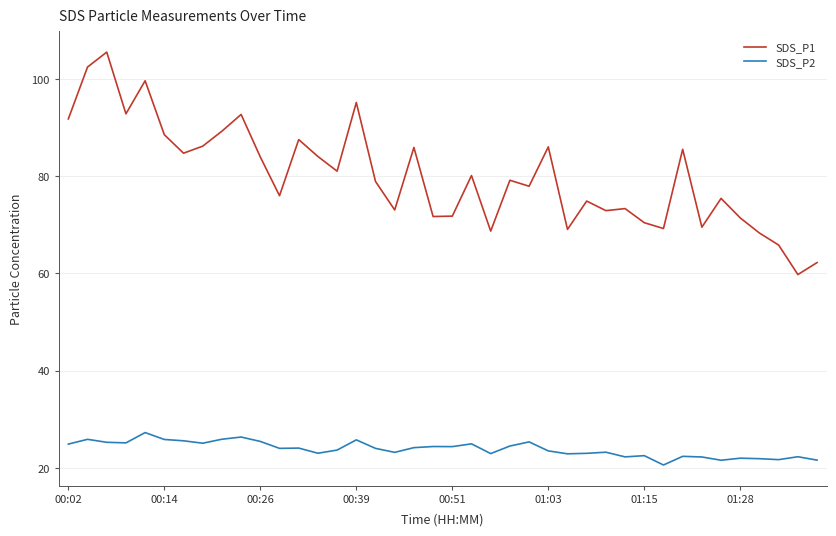

List the series in order of their overall mean, lowest first.

SDS_P2, SDS_P1